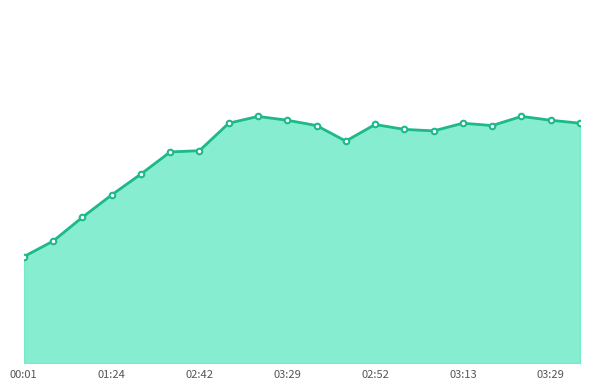

Is this an area chart (filled region under the line)?

Yes